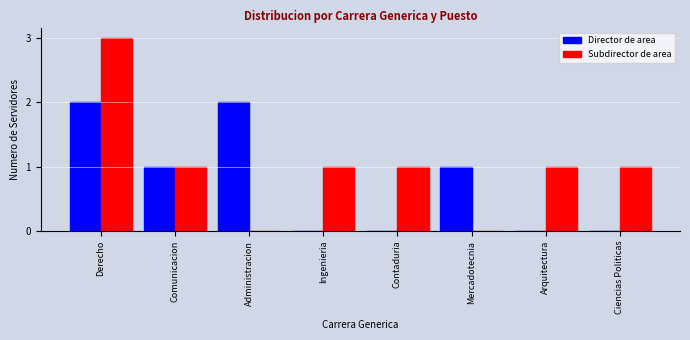

Which series has the largest total across all categories?

Subdirector de area